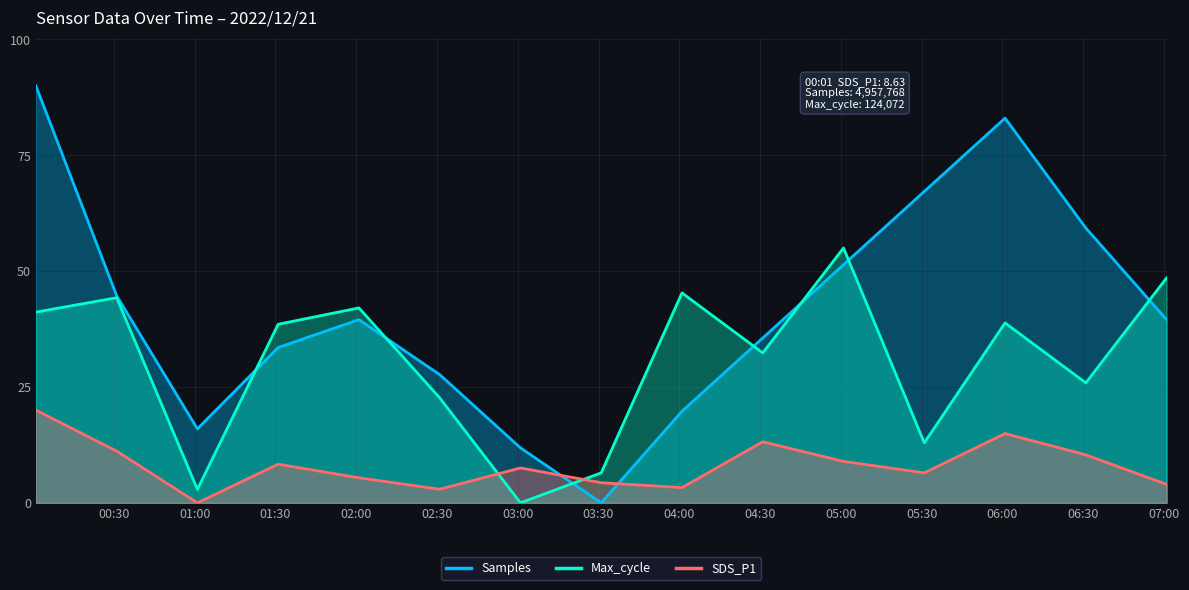

Which series has the largest total across all categories?

Samples